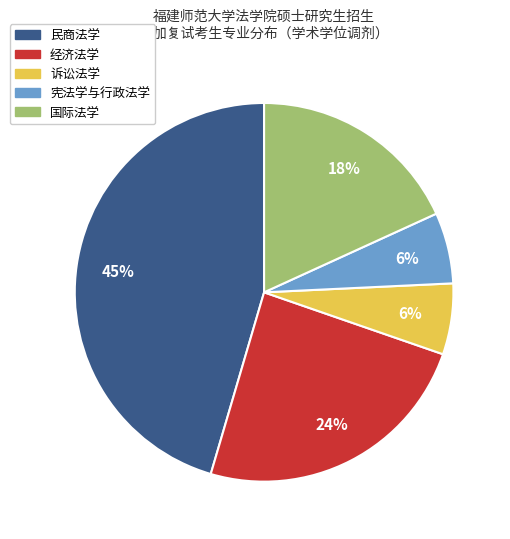

What percentage is the 经济法学 slice, to the nearest percent?

24%